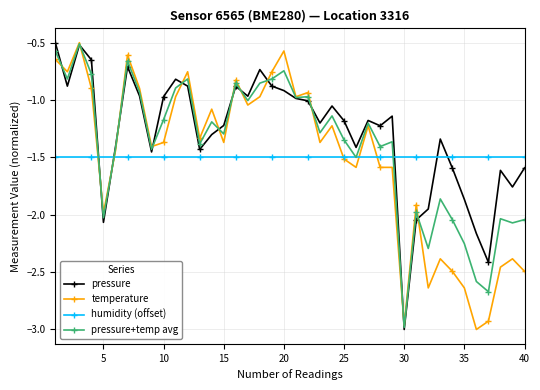

Which series ends up on top after the final intersection of humidity (offset) and pressure?

humidity (offset)